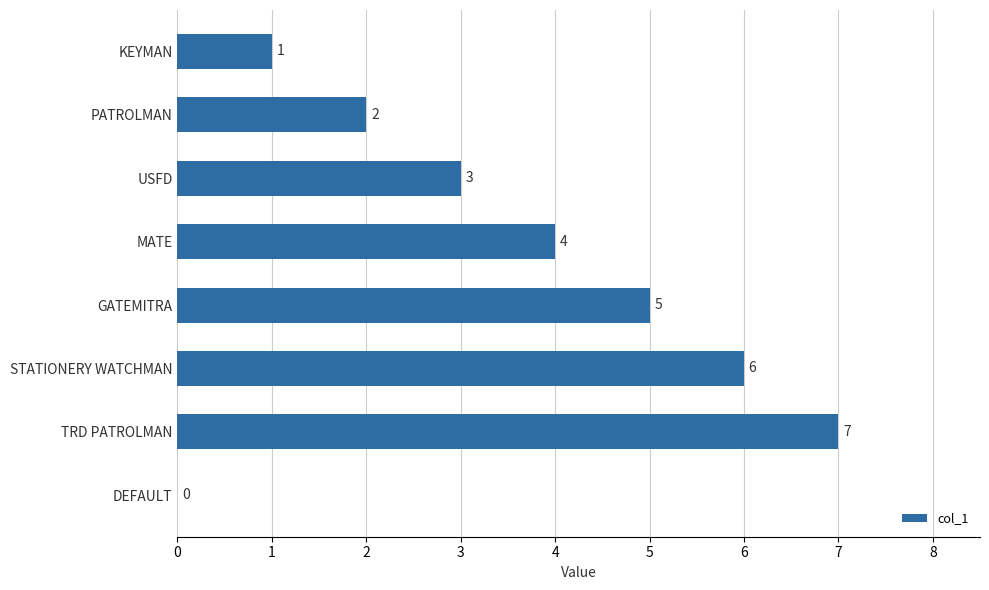

How many values are between 2 and 6?

5